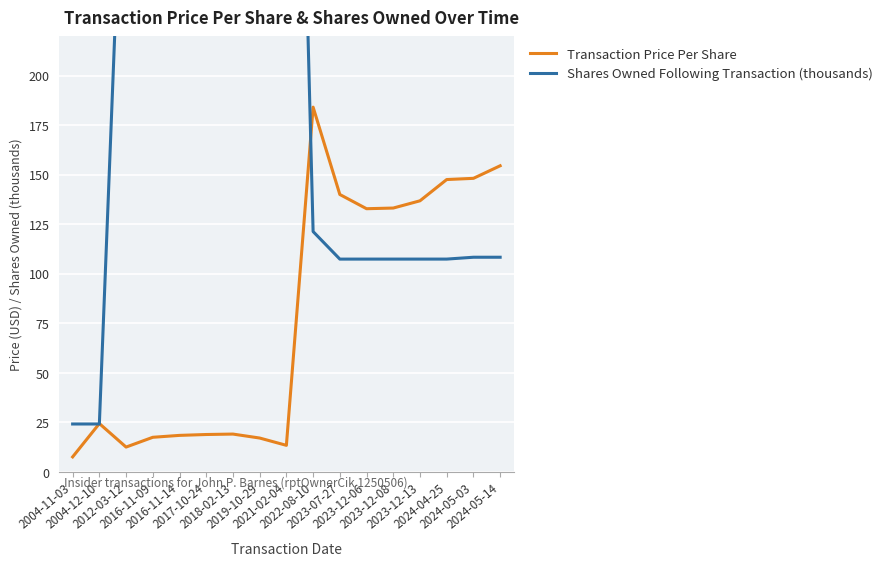

Where do Shares Owned Following Transaction (thousands) and Transaction Price Per Share first cross each other?

2004-11-03 and 2004-12-10